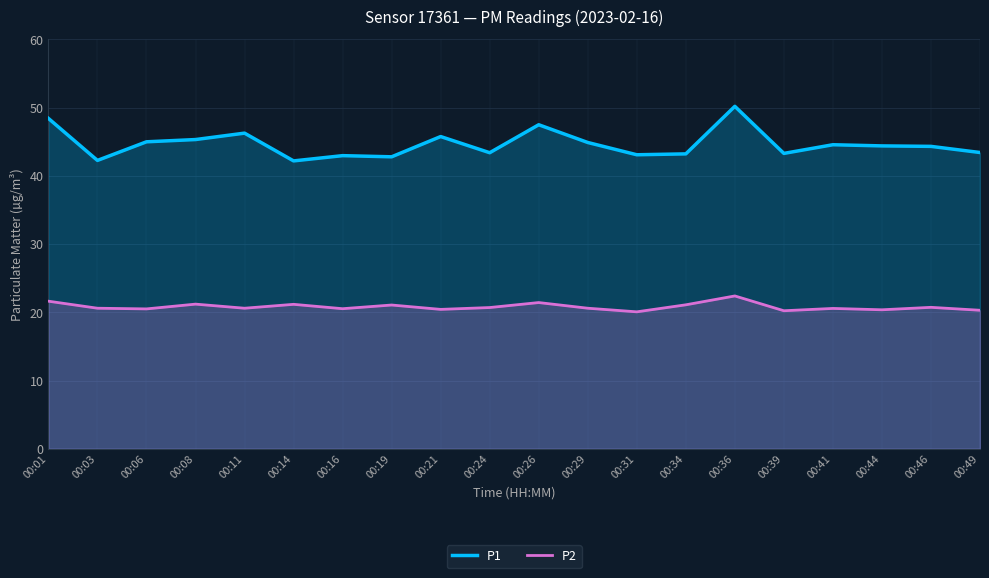

At which label does P1 reach its minimum?

00:14